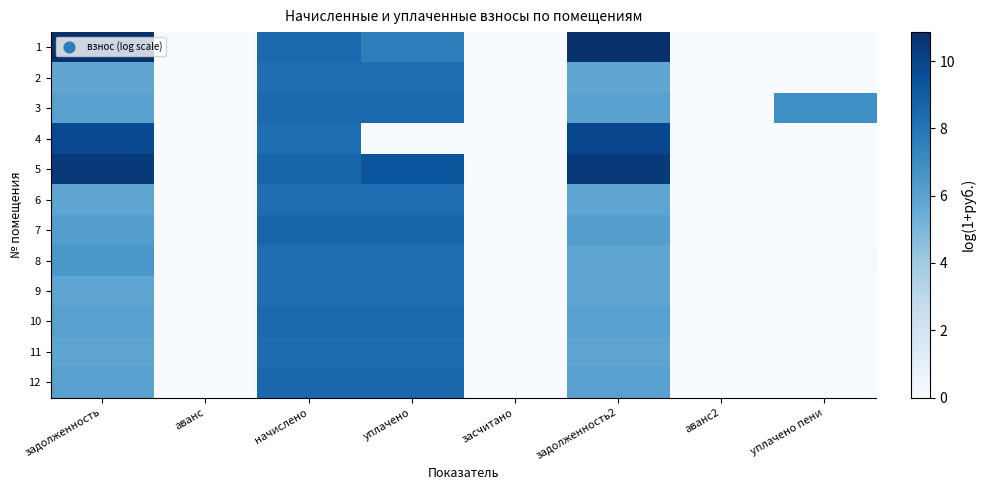

Reading right to left, list all the values displayed in this chart.

1: уплачено пени=0.0	аванс2=0.0	задолженность2=10.9	засчитано=0.0	уплачено=7.6	начислено=8.5	аванс=0.0	задолженность=10.9
2: уплачено пени=0.0	аванс2=0.0	задолженность2=5.8	засчитано=0.0	уплачено=8.3	начислено=8.3	аванс=0.0	задолженность=5.8
3: уплачено пени=6.9	аванс2=0.0	задолженность2=6.0	засчитано=0.0	уплачено=8.5	начислено=8.5	аванс=0.0	задолженность=6.0
4: уплачено пени=0.0	аванс2=0.0	задолженность2=9.9	засчитано=0.0	уплачено=0.0	начислено=8.3	аванс=0.0	задолженность=9.8
5: уплачено пени=0.0	аванс2=0.0	задолженность2=10.4	засчитано=0.0	уплачено=9.4	начислено=8.6	аванс=0.0	задолженность=10.4
6: уплачено пени=0.0	аванс2=0.0	задолженность2=5.8	засчитано=0.0	уплачено=8.3	начислено=8.3	аванс=0.0	задолженность=5.8
7: уплачено пени=0.0	аванс2=0.0	задолженность2=6.2	засчитано=0.0	уплачено=8.6	начислено=8.6	аванс=0.0	задолженность=6.2
8: уплачено пени=0.1	аванс2=0.0	задолженность2=5.8	засчитано=0.0	уплачено=8.3	начислено=8.3	аванс=0.0	задолженность=6.5
9: уплачено пени=0.0	аванс2=0.0	задолженность2=5.8	засчитано=0.0	уплачено=8.3	начислено=8.3	аванс=0.0	задолженность=5.8
10: уплачено пени=0.0	аванс2=0.0	задолженность2=6.0	засчитано=0.0	уплачено=8.5	начислено=8.5	аванс=0.0	задолженность=6.0
11: уплачено пени=0.0	аванс2=0.0	задолженность2=5.8	засчитано=0.0	уплачено=8.3	начислено=8.3	аванс=0.0	задолженность=5.8
12: уплачено пени=0.0	аванс2=0.0	задолженность2=6.1	засчитано=0.0	уплачено=8.5	начислено=8.5	аванс=0.0	задолженность=6.1